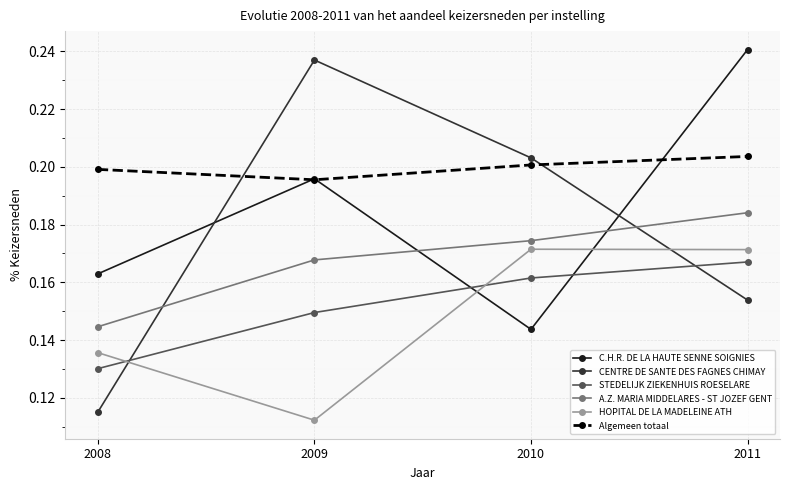

The value of Algemeen totaal at 2011 is 0.1. True or false?

False